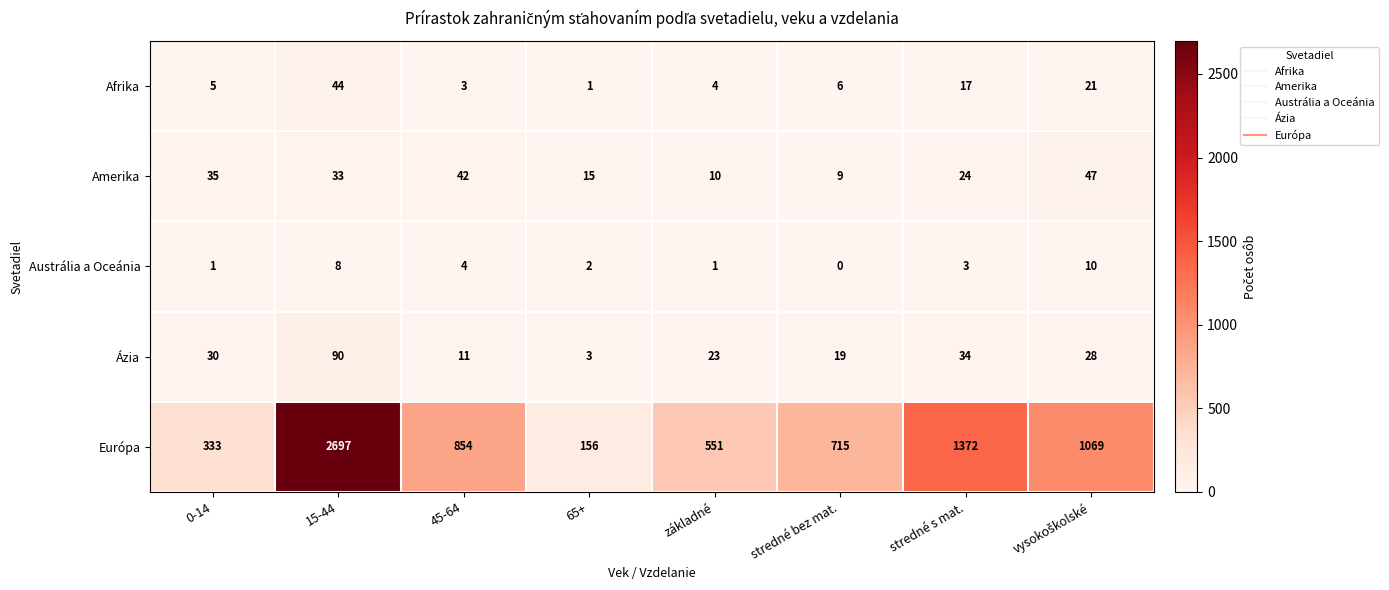

Which series has the widest spread of values?

Európa